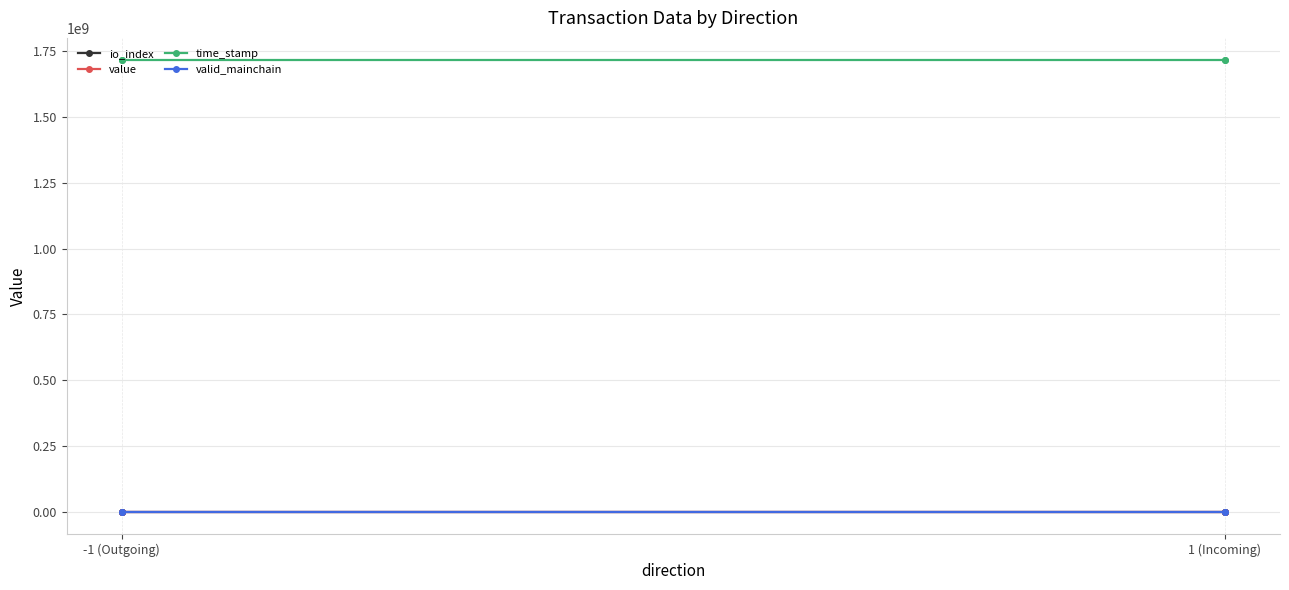

At which label is io_index closest to 0?

-1 (Outgoing)